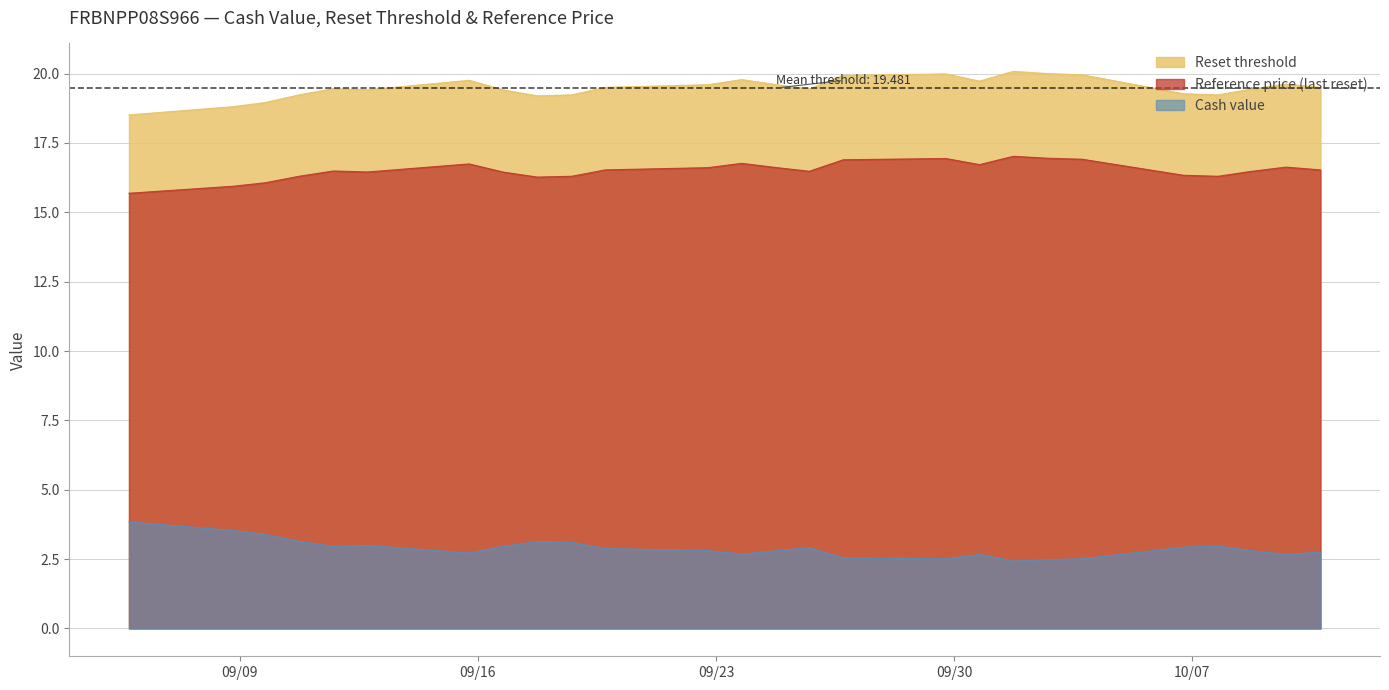

True or false: Reference price (last reset) and Cash value intersect in this chart.

False